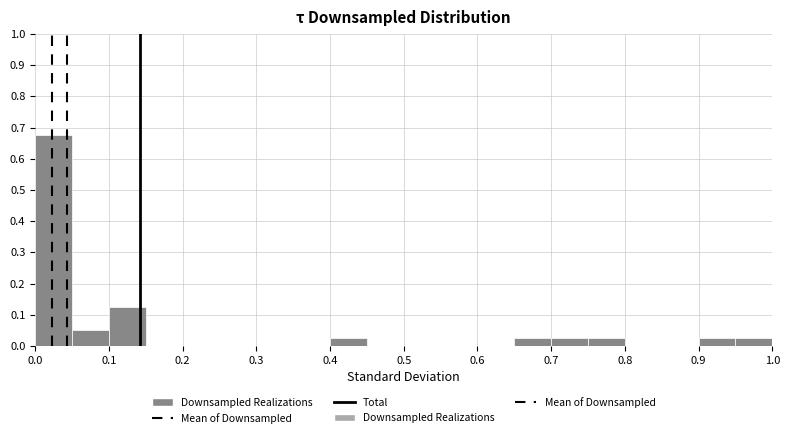

What is the height of the bar covering 0.10 to 0.15 on the x-axis? The values are not printed on the chart, so give them approximately, as read against the axis.

0.13